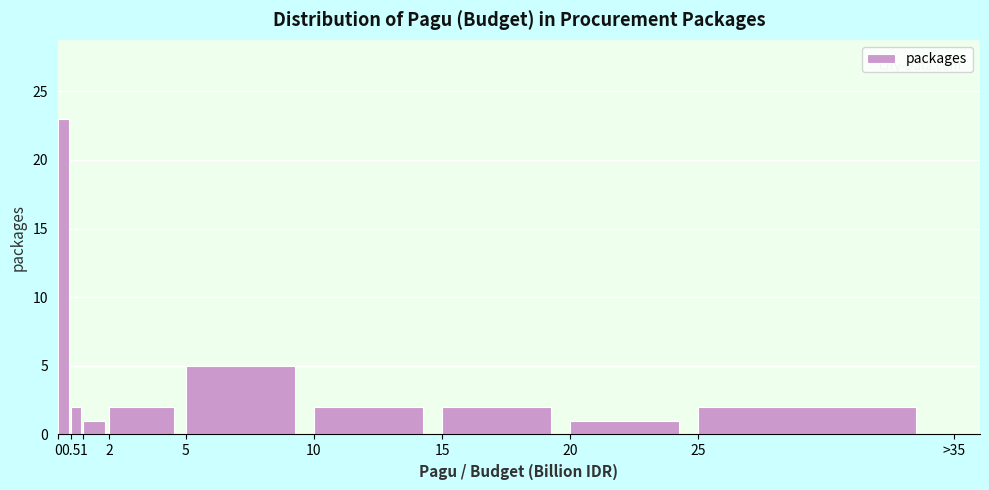

Reading left to right, list all the values displayed in this chart.

0=23	0.5=2	1=1	2=2	5=5	10=2	15=2	20=1	25=2